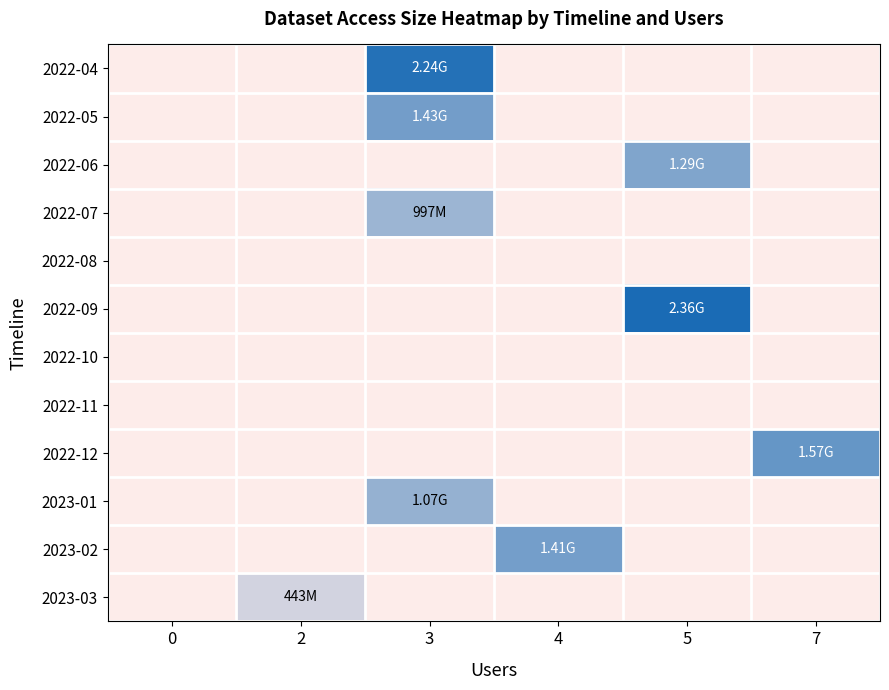

Rank the series by their maximum value, from lowest to highest.

2022-08, 2022-10, 2022-11, 2023-03, 2022-07, 2023-01, 2022-06, 2023-02, 2022-05, 2022-12, 2022-04, 2022-09